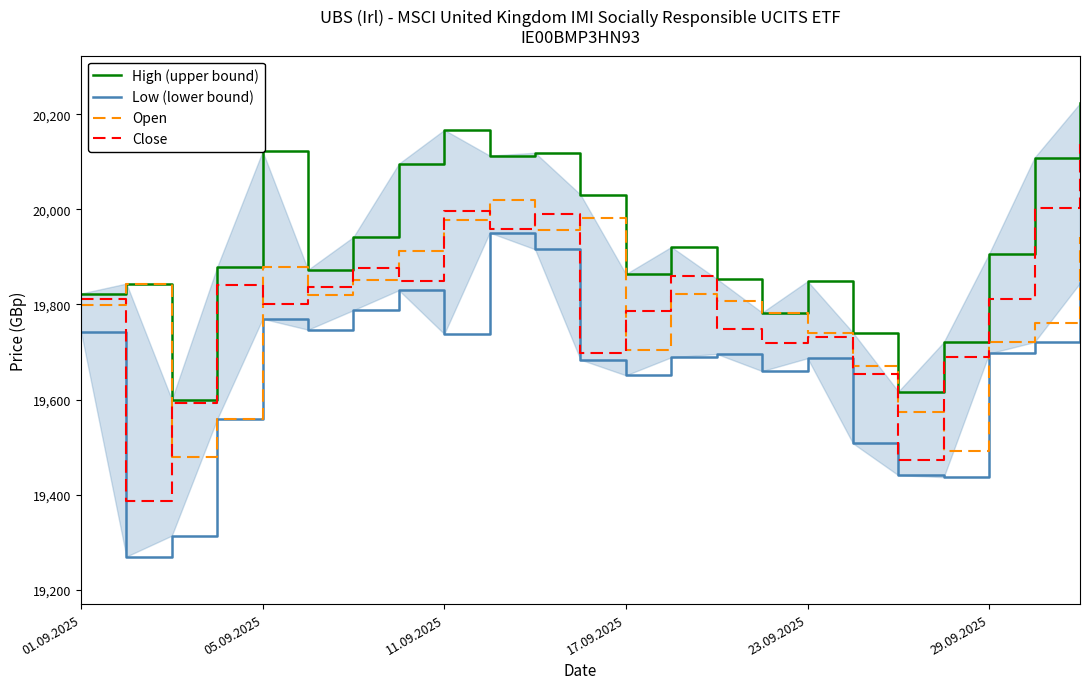

How many interior local valleys does the Close series have?

7